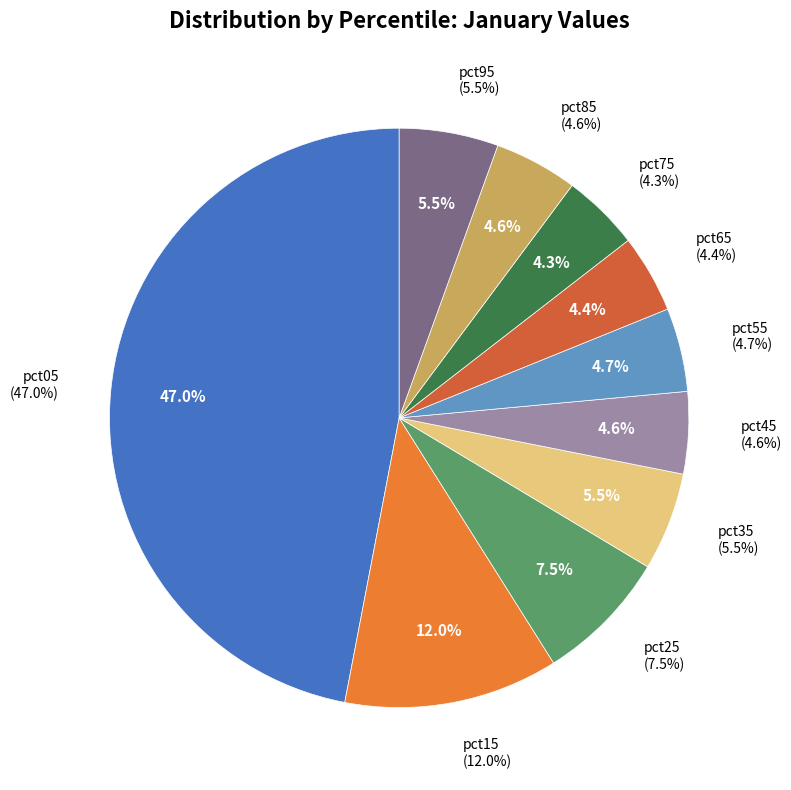

What percentage is the pct45 slice, to the nearest percent?

5%